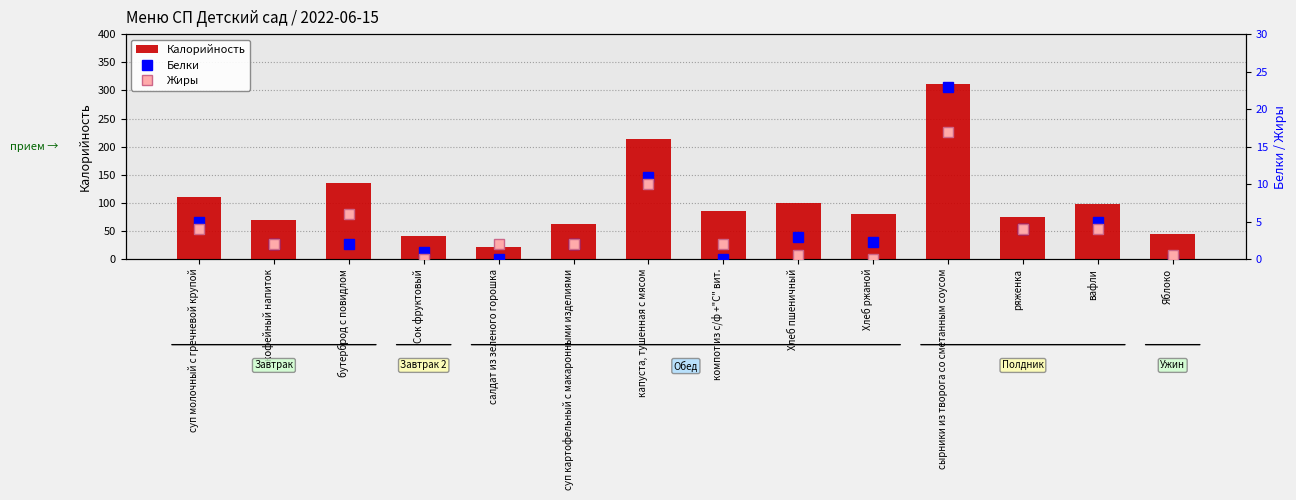

What is the spread (max minus min) of values at Сок фруктовый?

42.0